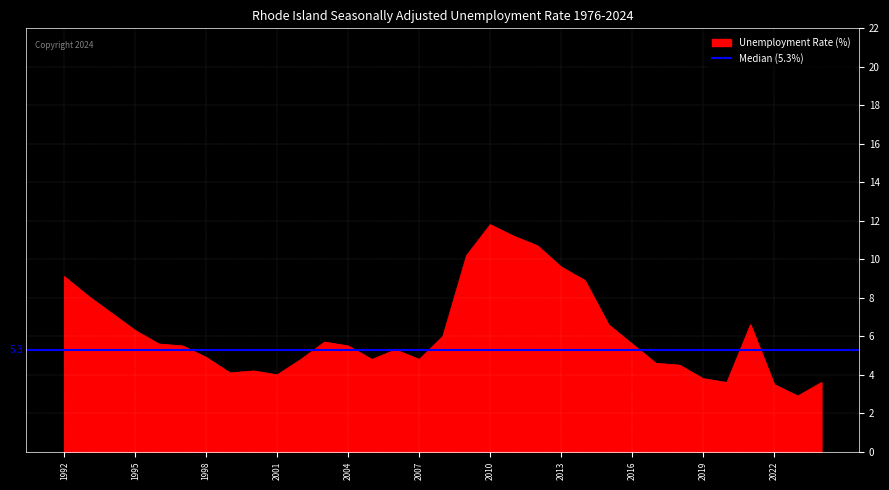

List the labels in order of value, largest first.

2010, 2011, 2012, 2009, 2013, 1992, 2014, 1993, 1994, 2021, 2015, 1995, 2008, 2003, 2016, 1996, 2004, 1997, 2006, 1998, 2007, 2005, 2002, 2017, 2018, 2000, 1999, 2001, 2019, 2024, 2020, 2022, 2023